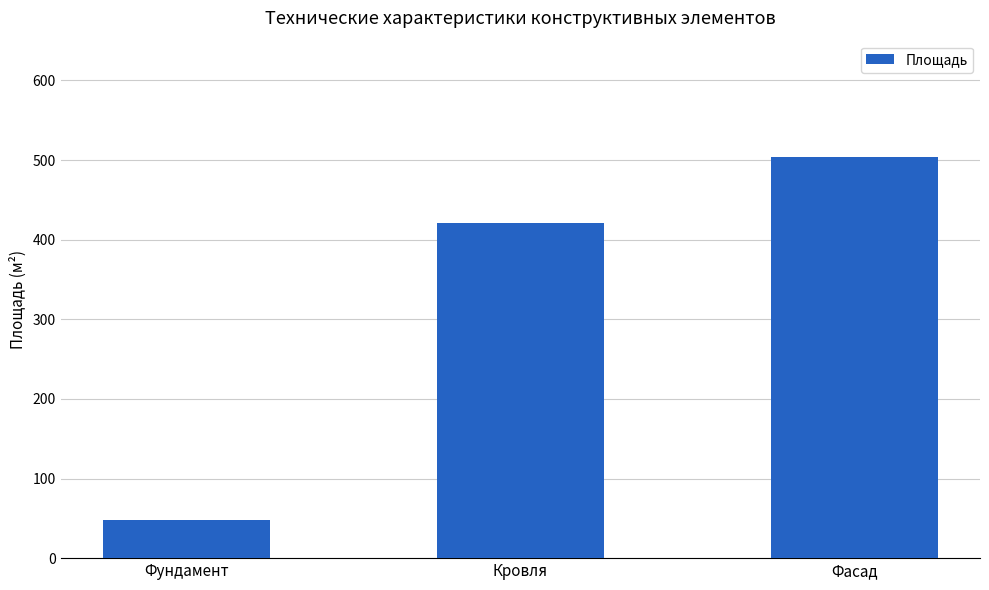

How many values are between 48 and 504?

3